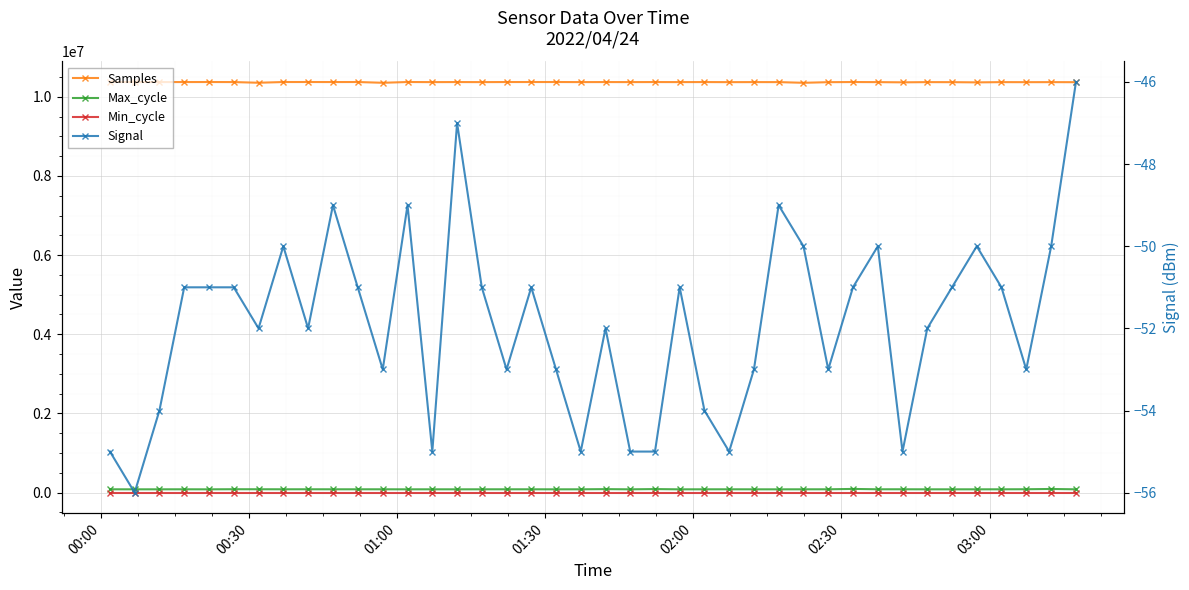

Count the number of data series in this chart.

4